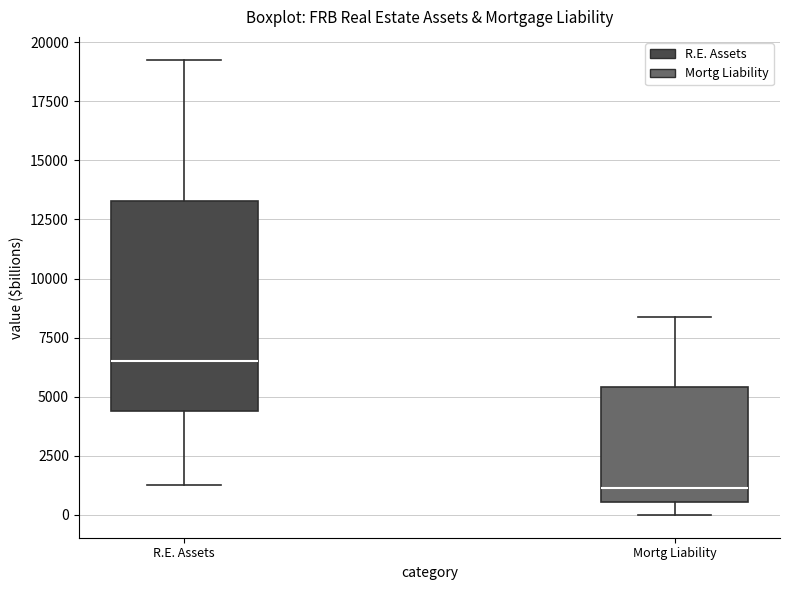

Where does the upper whisker of the box for Mortg Liability end on the y-axis? The values are not printed on the chart, so give them approximately, as read against the axis.

8500